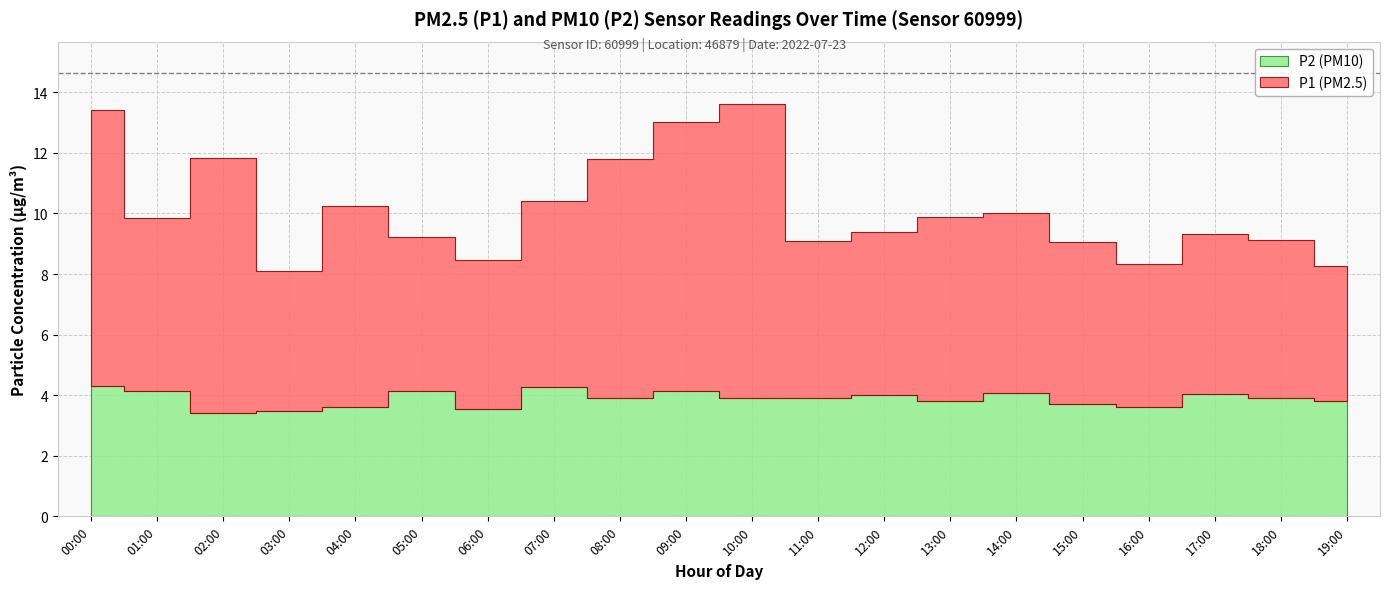

How many distinct data groups are displayed?

2